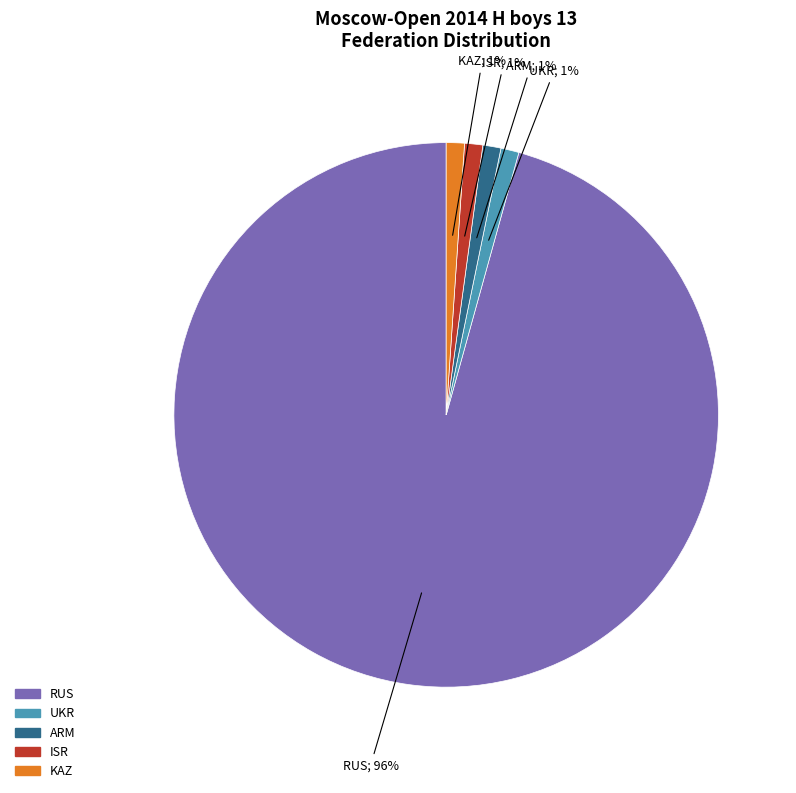

How many slices are in this pie chart?

5